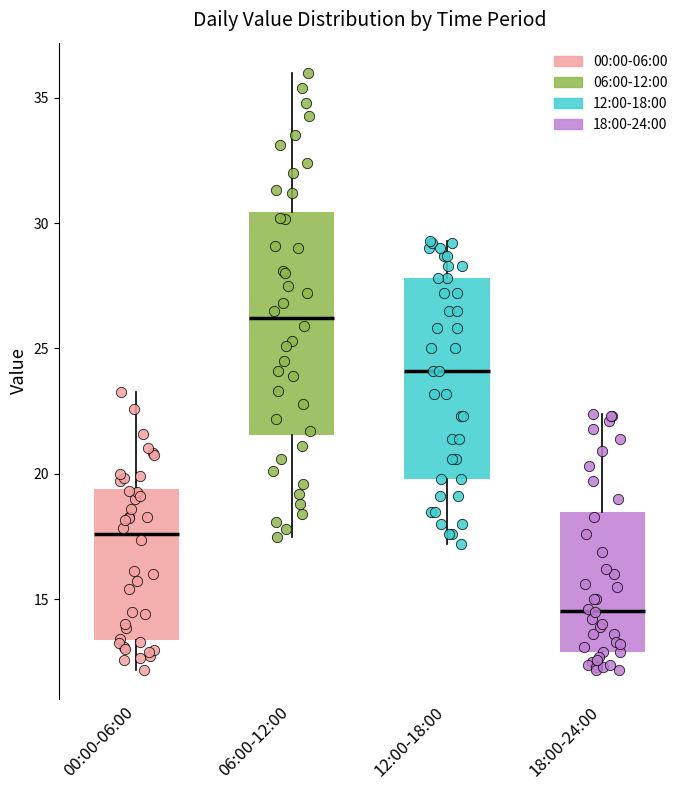

Which box has the highest median line?

06:00-12:00